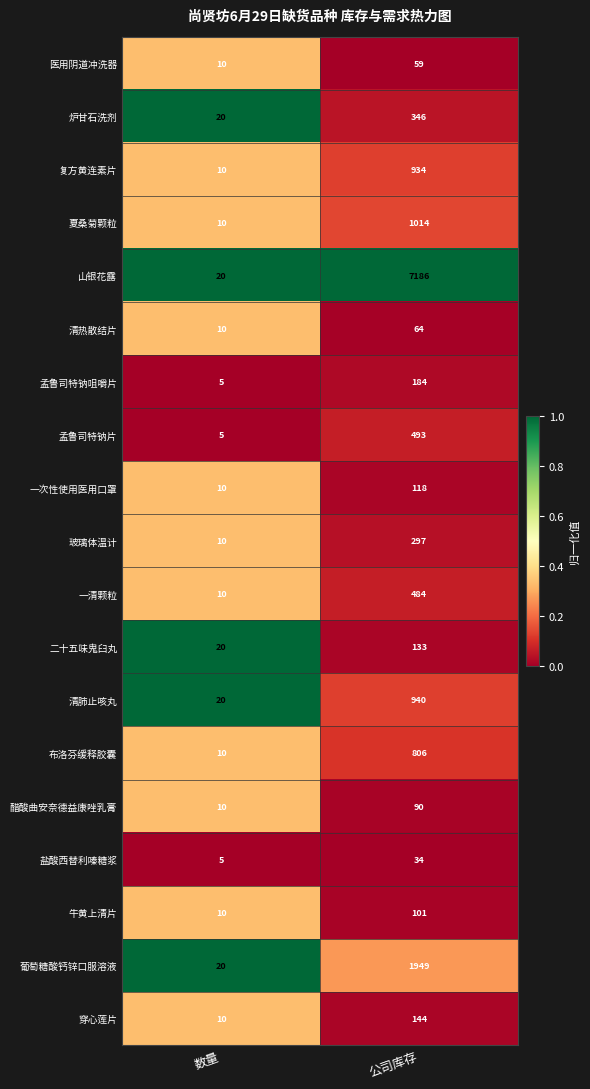

Is it true that 牛黄上清片 equals 10 at 数量?

True